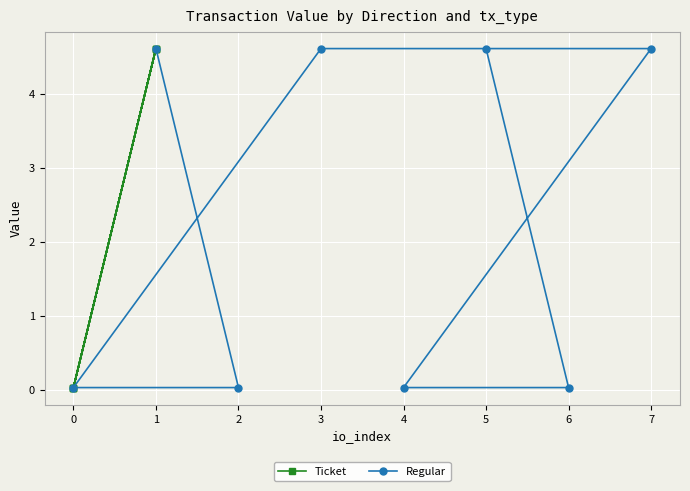

The Regular series shows 0.0 at 4. True or false?

True